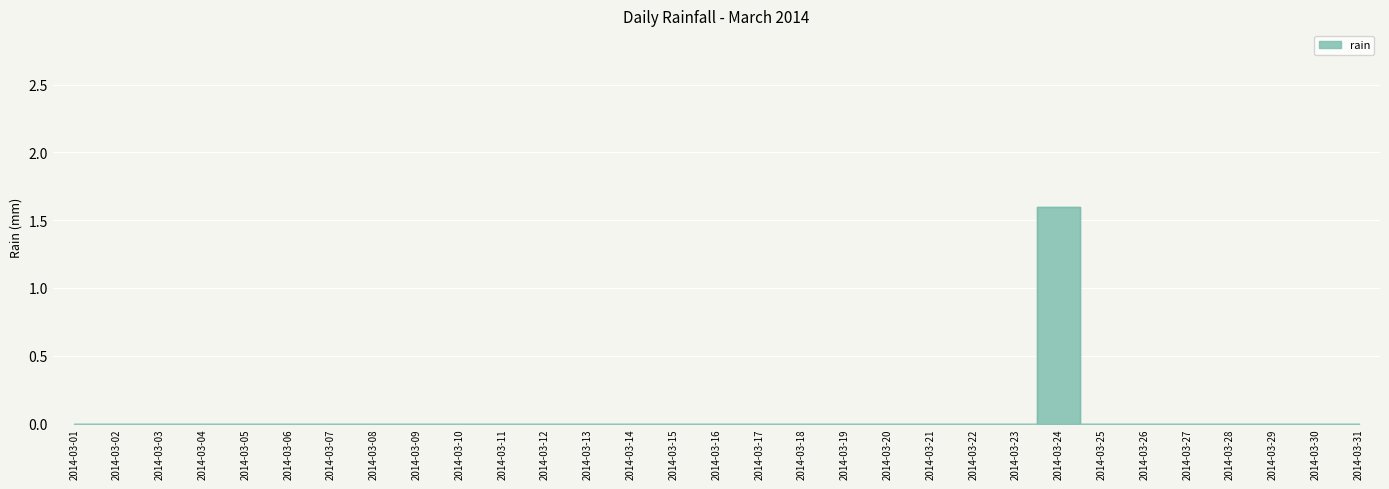

What is the greatest value displayed?

1.6